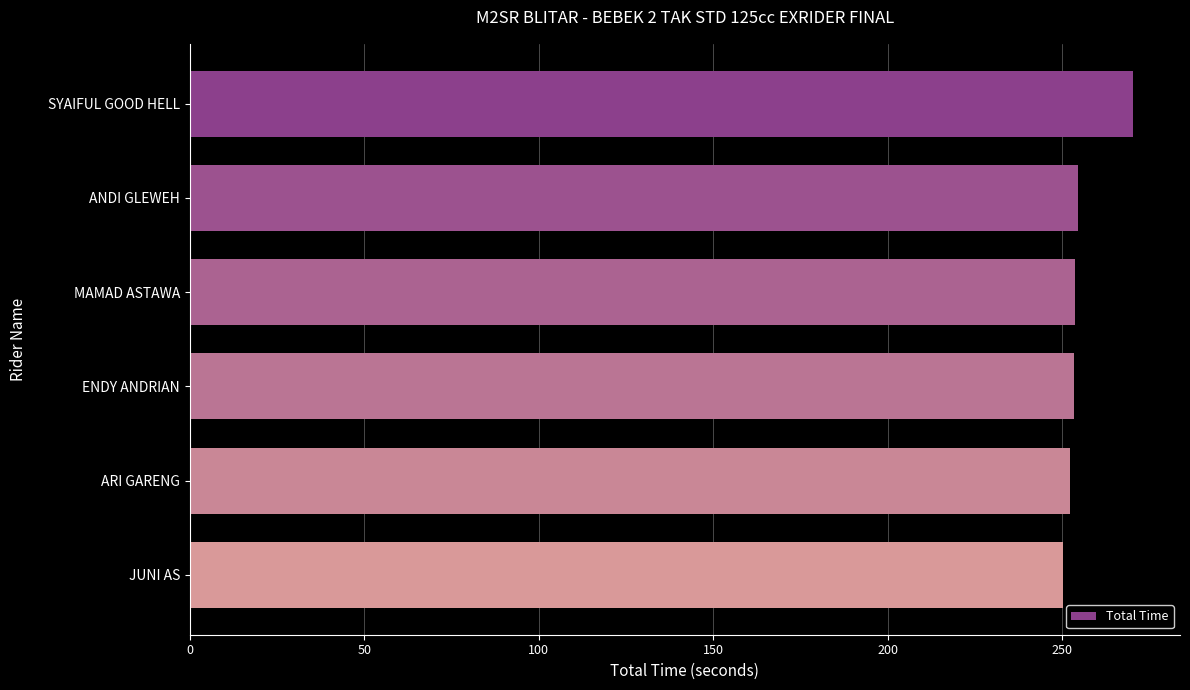

What is the difference between the maximum and second lowest values?

17.9